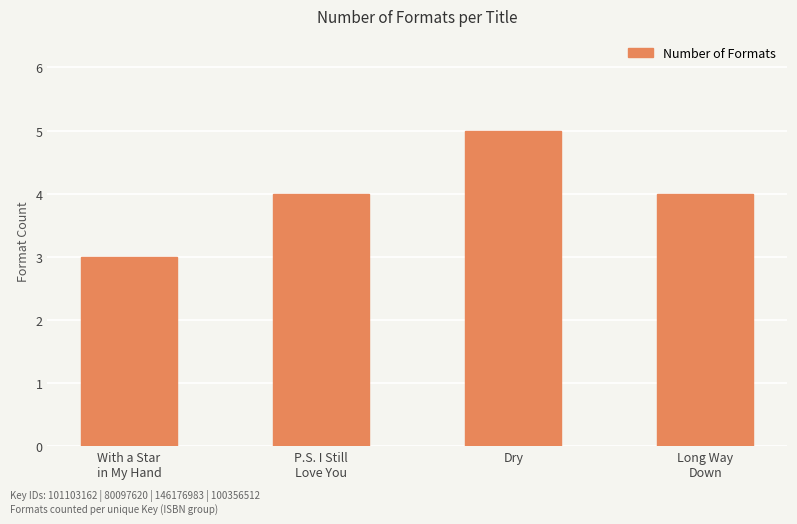

What is the label of the 1st bar from the right?

Long Way
Down